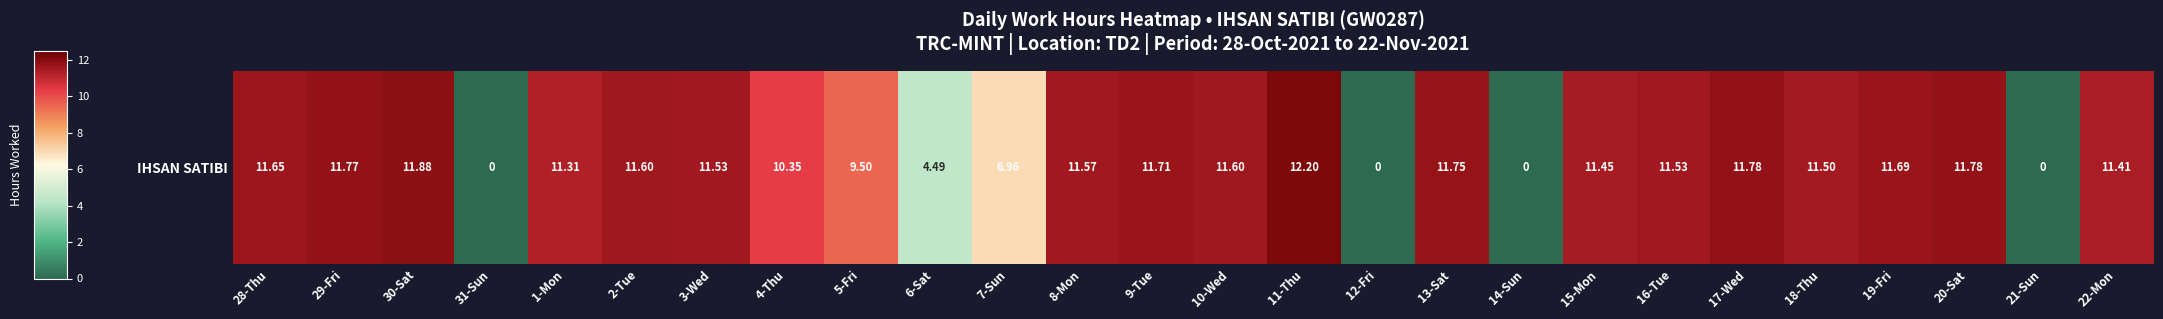

What is the difference between the values at 12-Fri and 7-Sun?

7.0